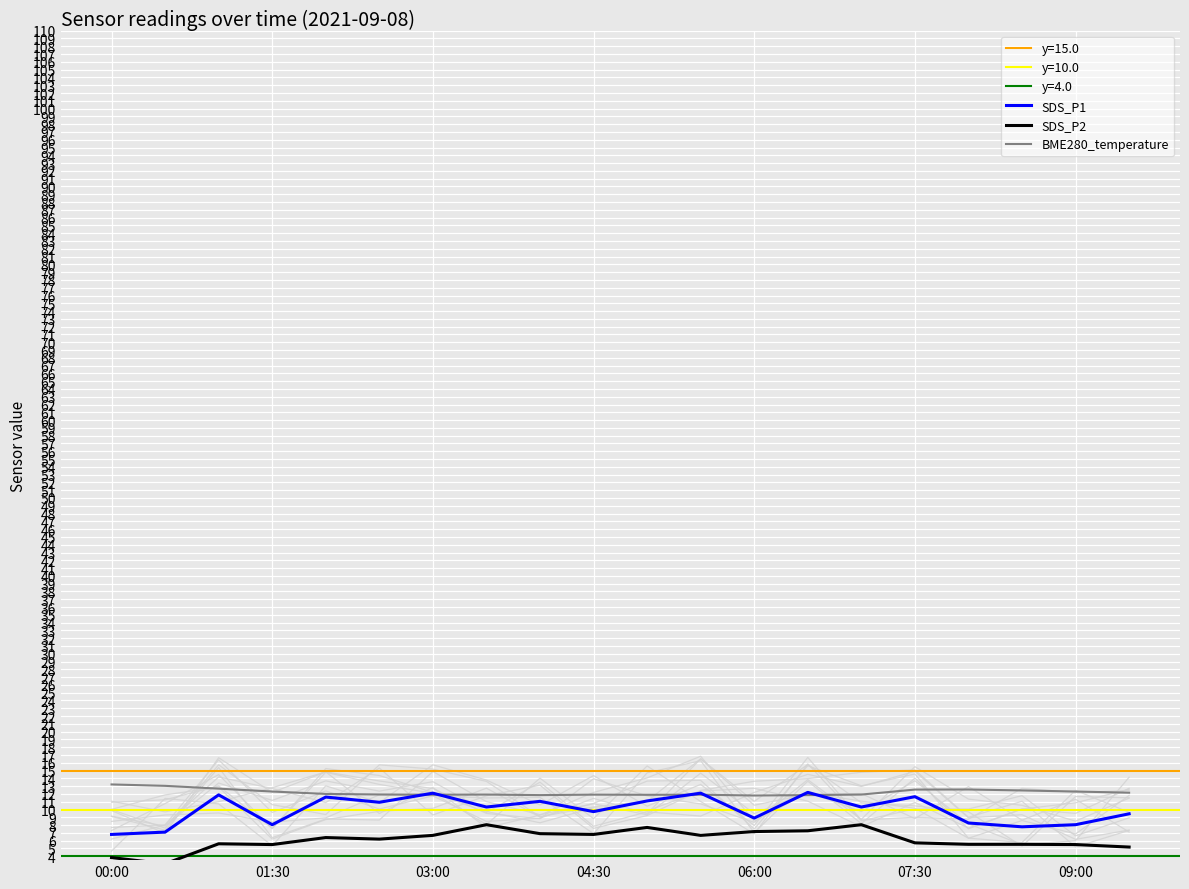

List the series in order of their peak value, lowest first.

SDS_P2, SDS_P1, BME280_temperature